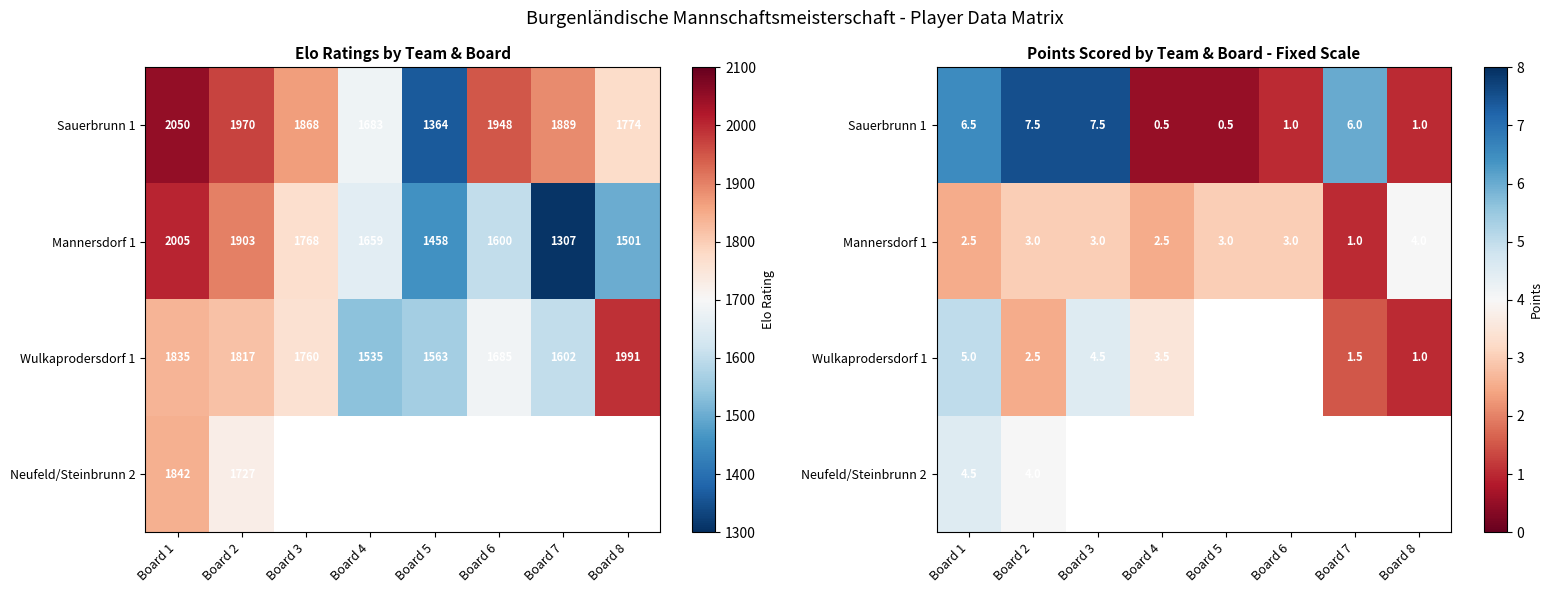

What is the total value across all series at Board 1?

18.5